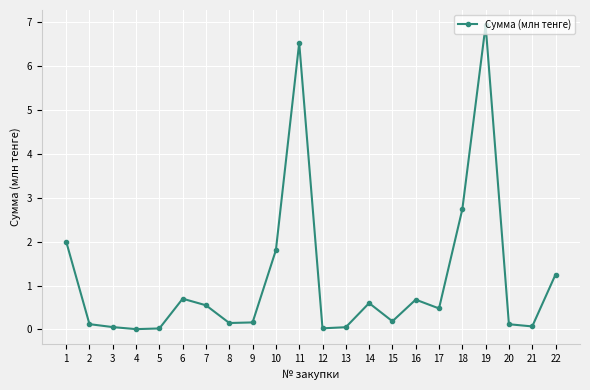

Which has a higher value, 11 or 2?

11